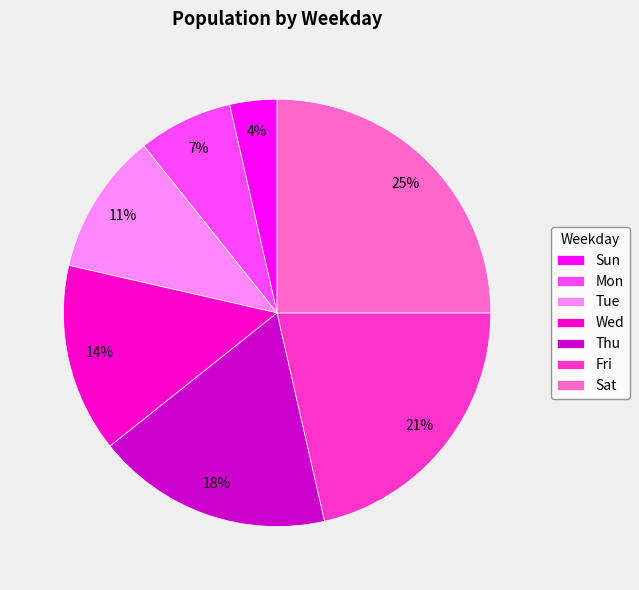

Is it true that Fri is 10% of the pie?

False